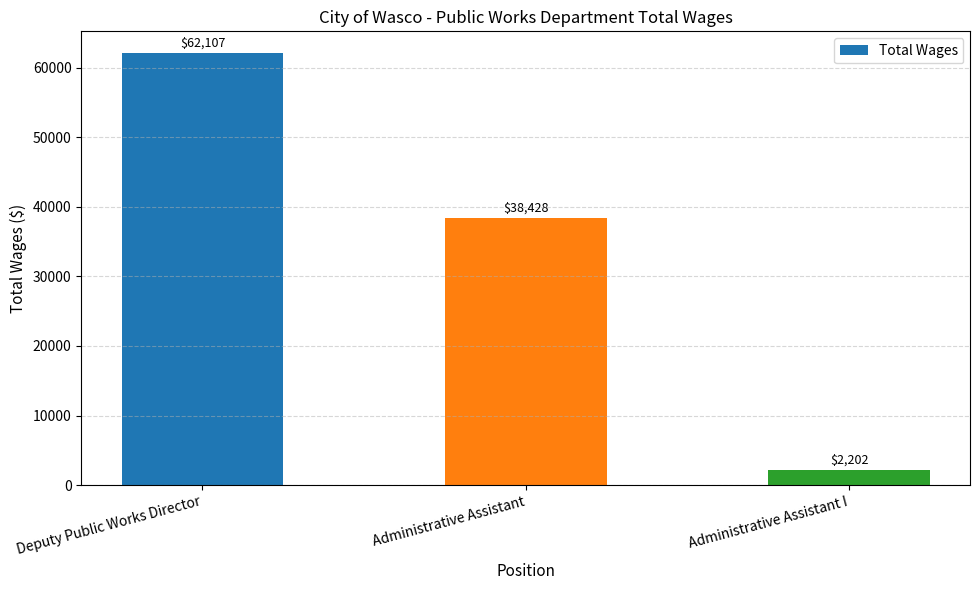

Approximately how many times larger is the value at Administrative Assistant compared to Administrative Assistant I?

17.5